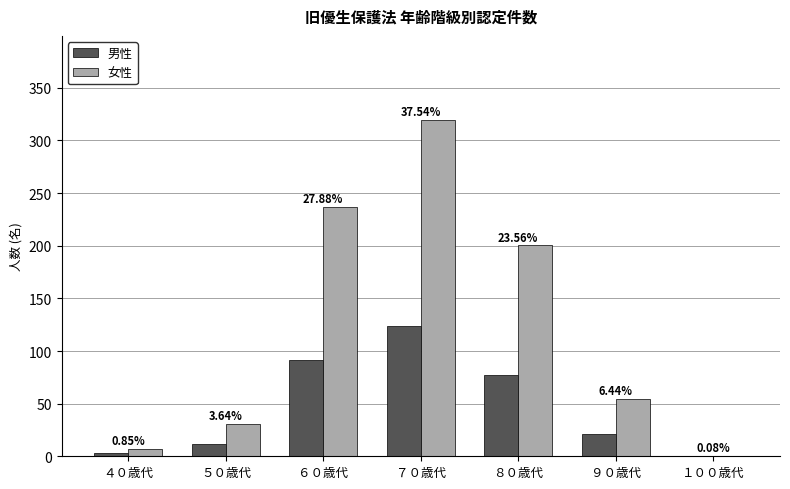

Is it true that 男性 equals 0.3 at １００歳代?

True